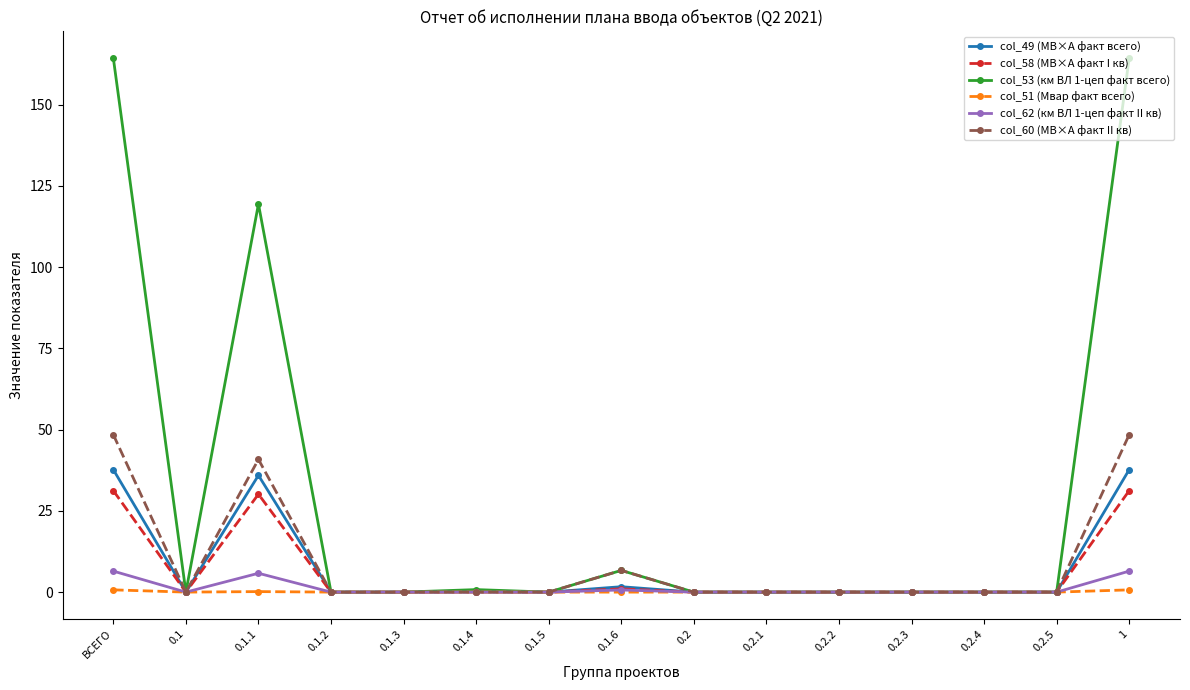

True or false: col_53 (км ВЛ 1-цеп факт всего) has a value of 164.3 at ВСЕГО.

True